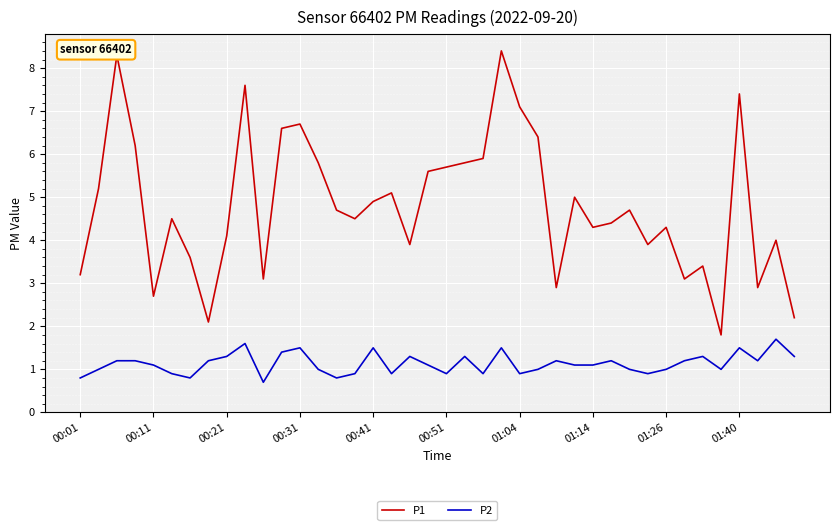

Rank the series by their maximum value, from lowest to highest.

P2, P1